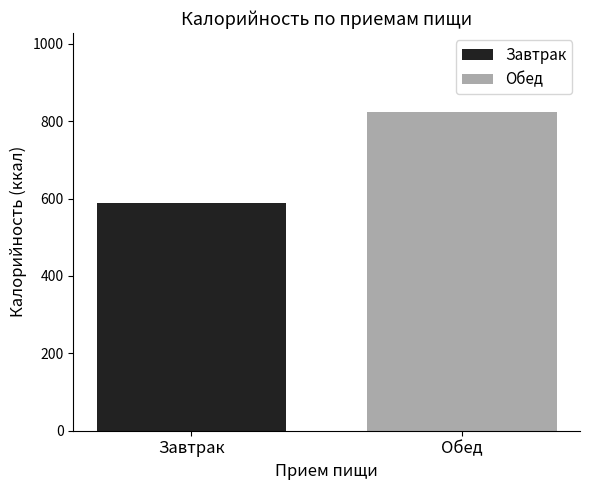

Rank the series by their maximum value, from lowest to highest.

Завтрак, Обед